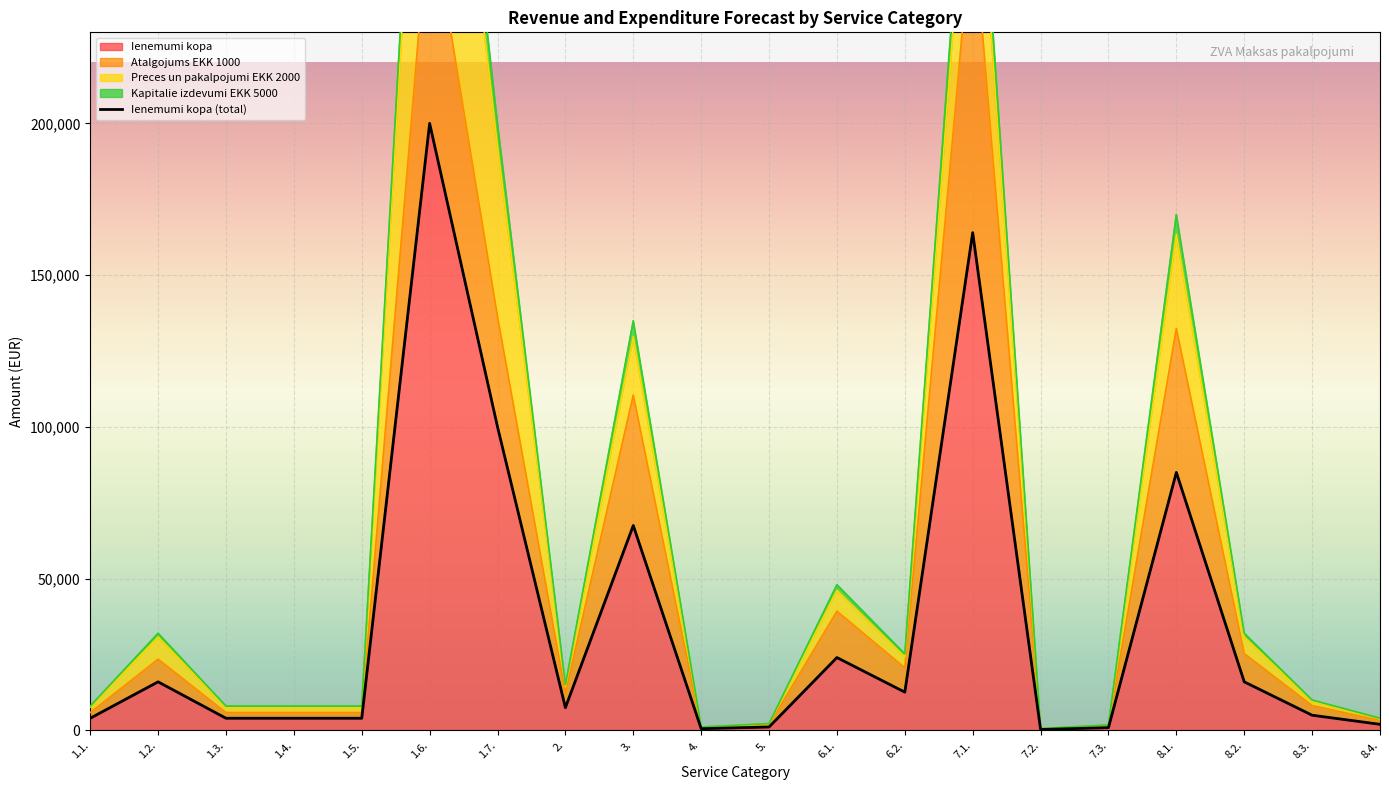

Which category has the highest value across all series?

1.6.